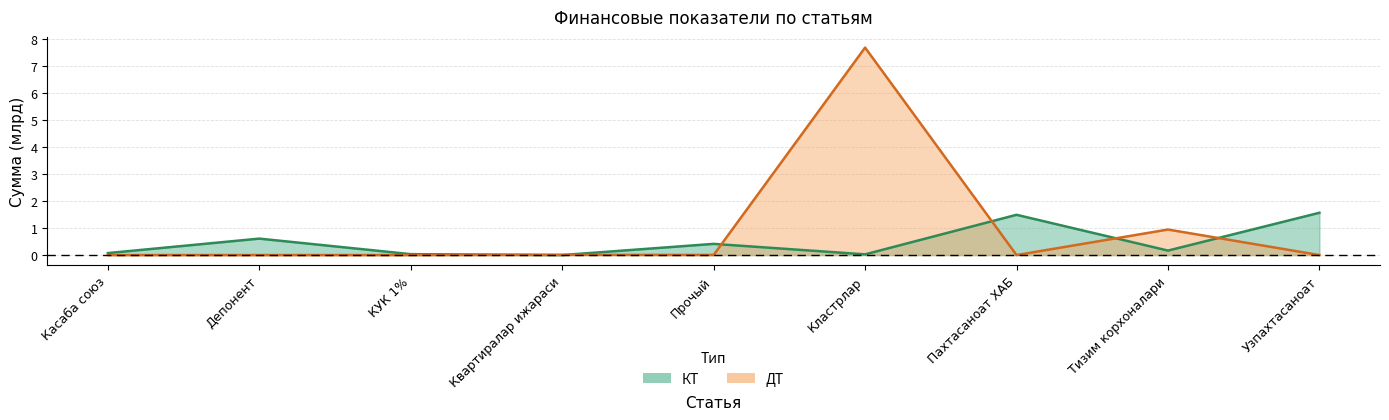

How many times do КТ and ДТ cross each other?

6